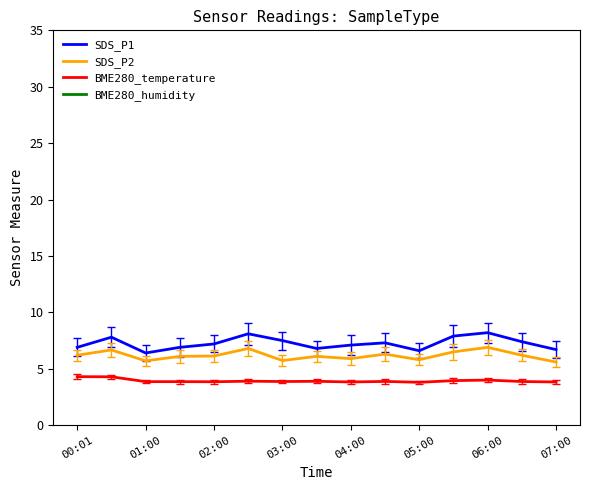

Is it true that SDS_P2 equals 5.9 at 04:00?

True